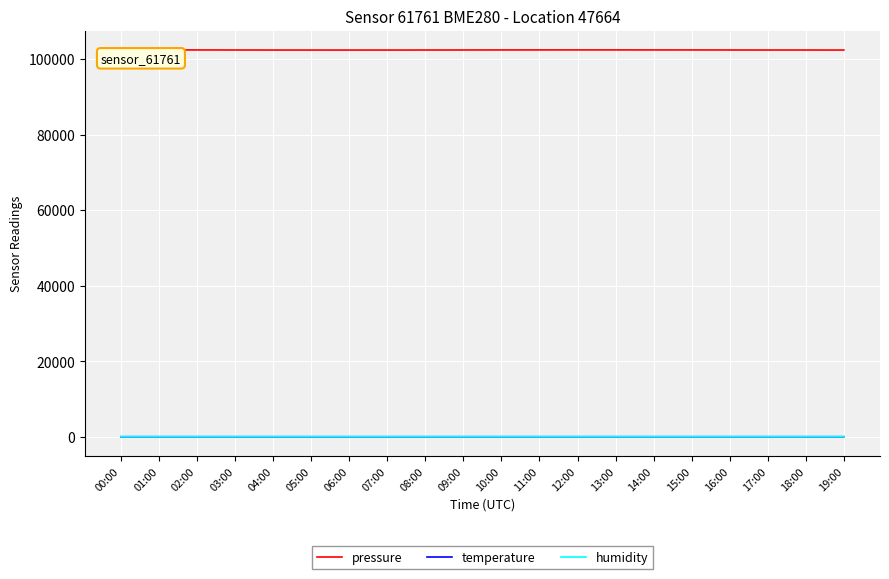

How many lines are shown in the chart?

3